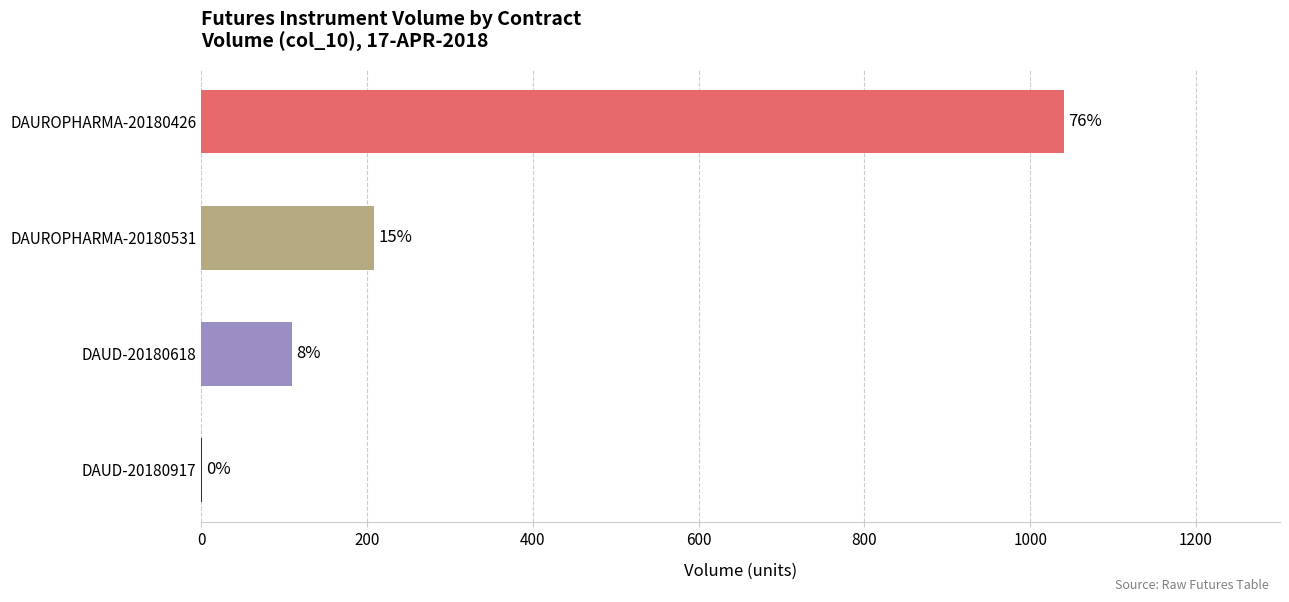

Are the bars horizontal?

Yes